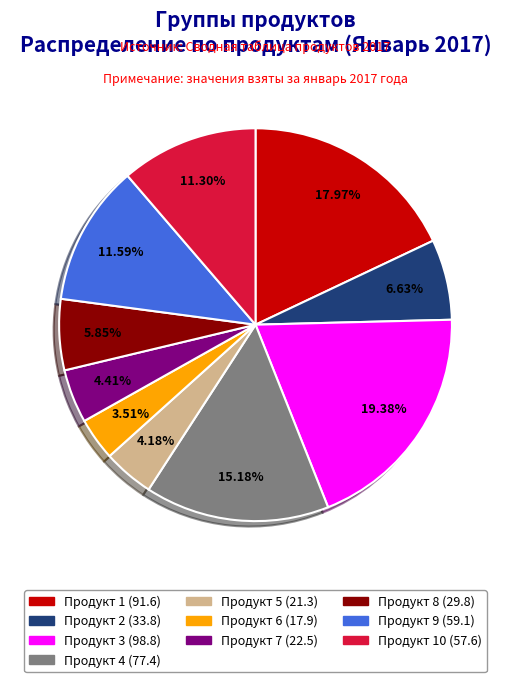

How many slices are in this pie chart?

10